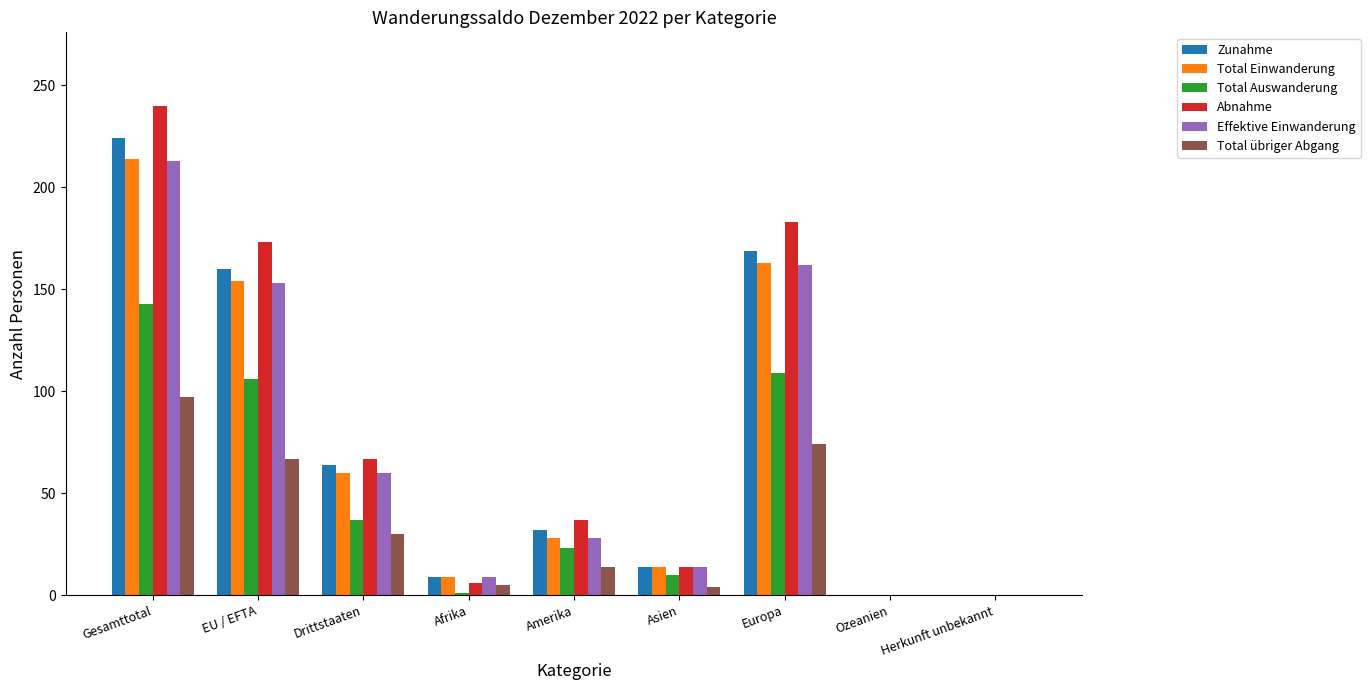

Is it true that Total übriger Abgang equals 46 at Drittstaaten?

False